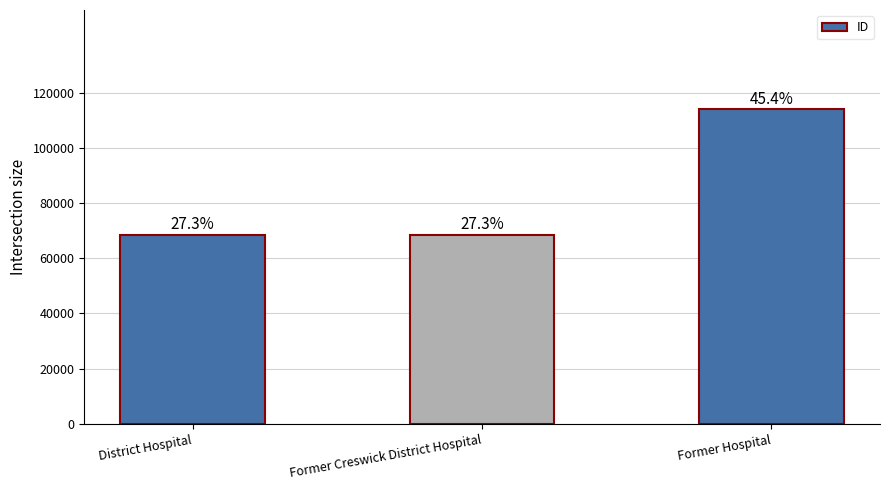

How many bars are there in total?

3